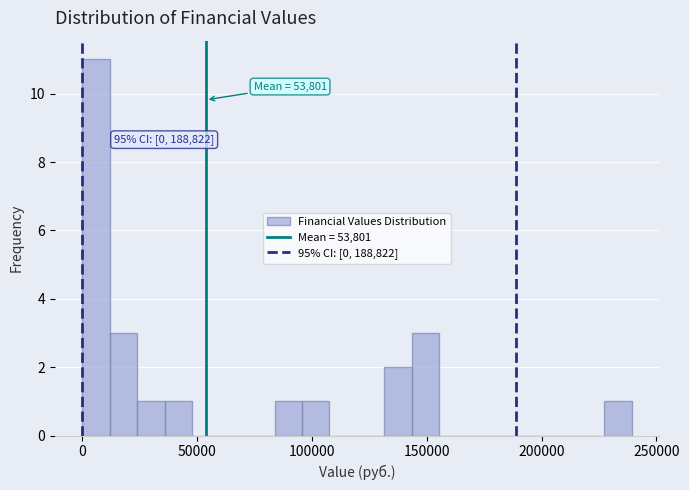

Read against the x-axis, roughly where is the centre of the tallest bar?

5000